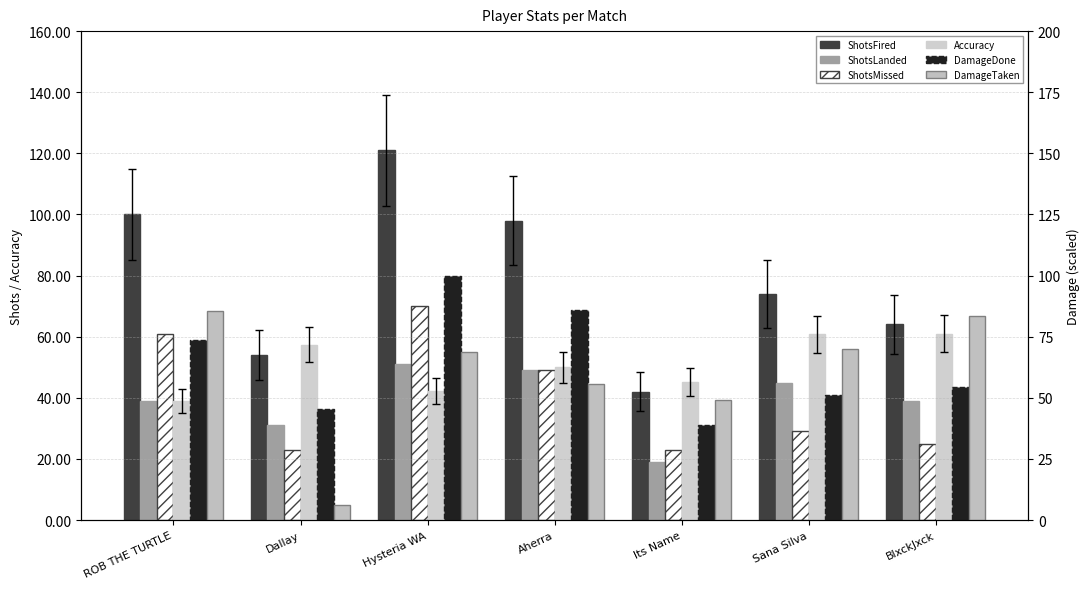

Which label corresponds to the largest value in the chart?

Hysteria WA